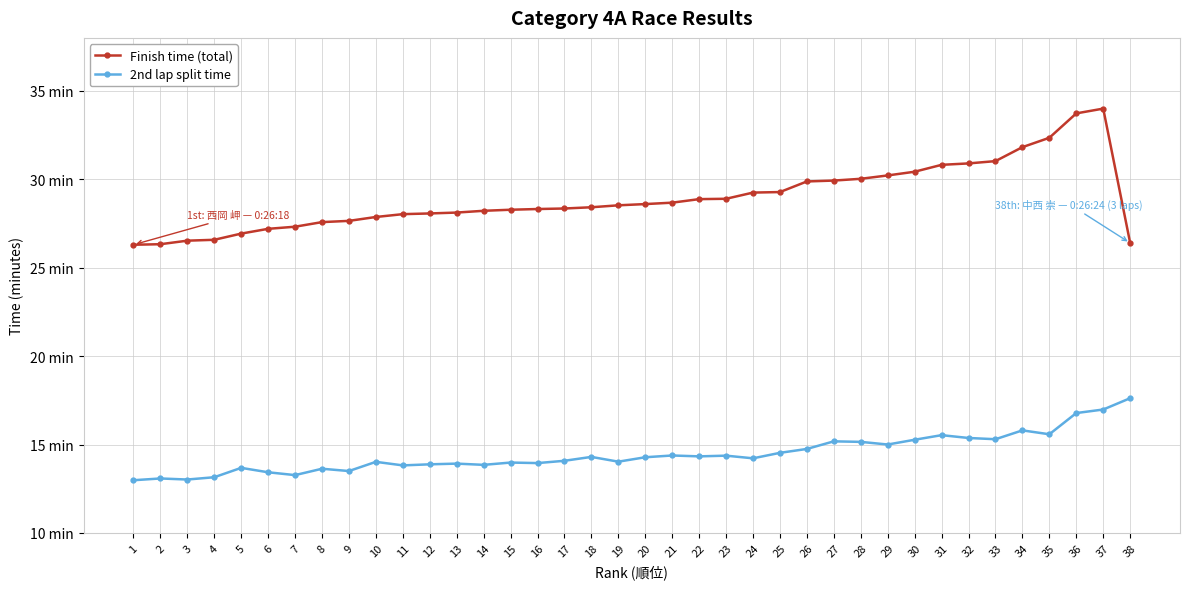

What is the value of the Finish time (total) point at the 2nd from the left?

26.3